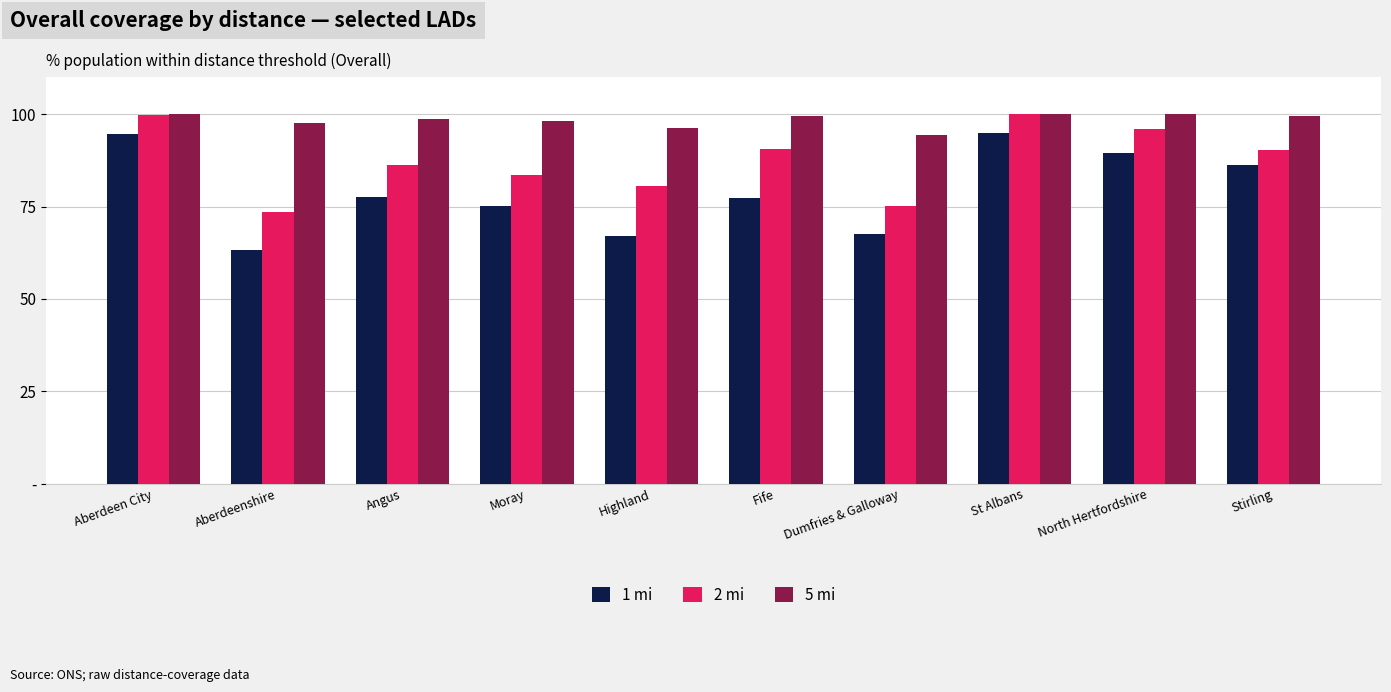

List the labels in order of 5 mi value, smallest first.

Dumfries & Galloway, Highland, Aberdeenshire, Moray, Angus, Fife, Stirling, Aberdeen City, St Albans, North Hertfordshire